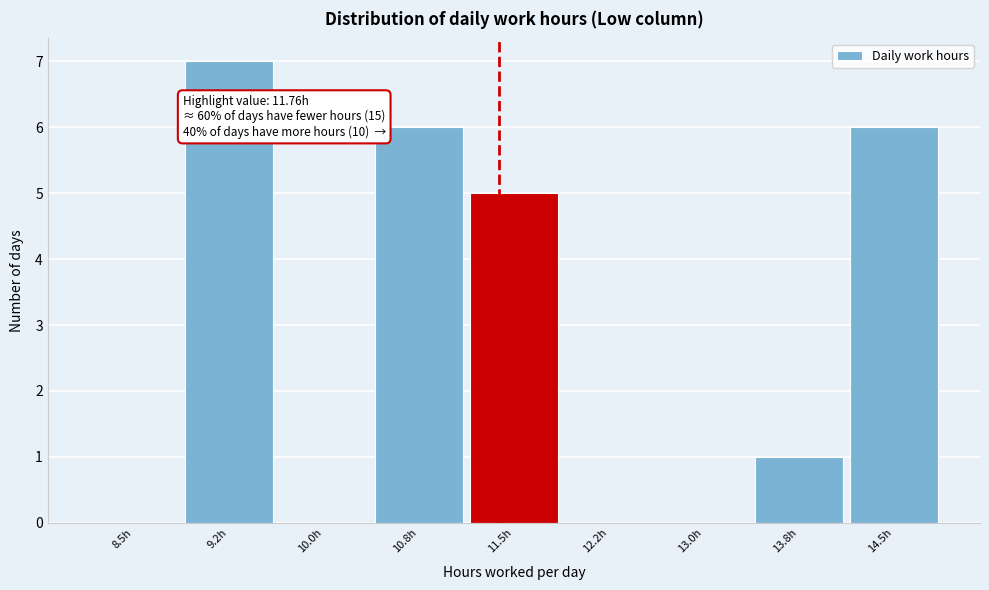

Reading left to right, what are all the values shown in this chart?

8.5h=0	9.2h=7	10.0h=0	10.8h=6	11.5h=5	12.2h=0	13.0h=0	13.8h=1	14.5h=6